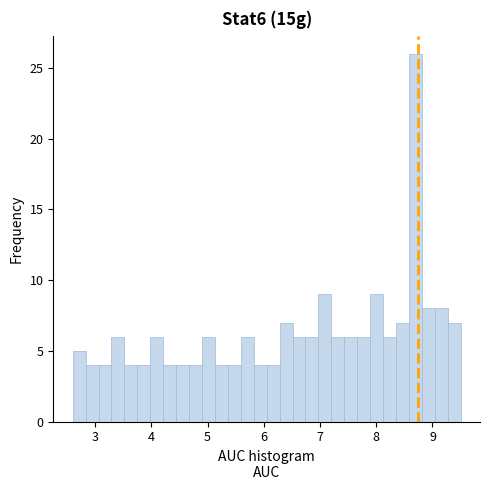

Around what value on the x-axis is the tallest bar? Give the approximate position of its centre, as read against the axis.

8.7